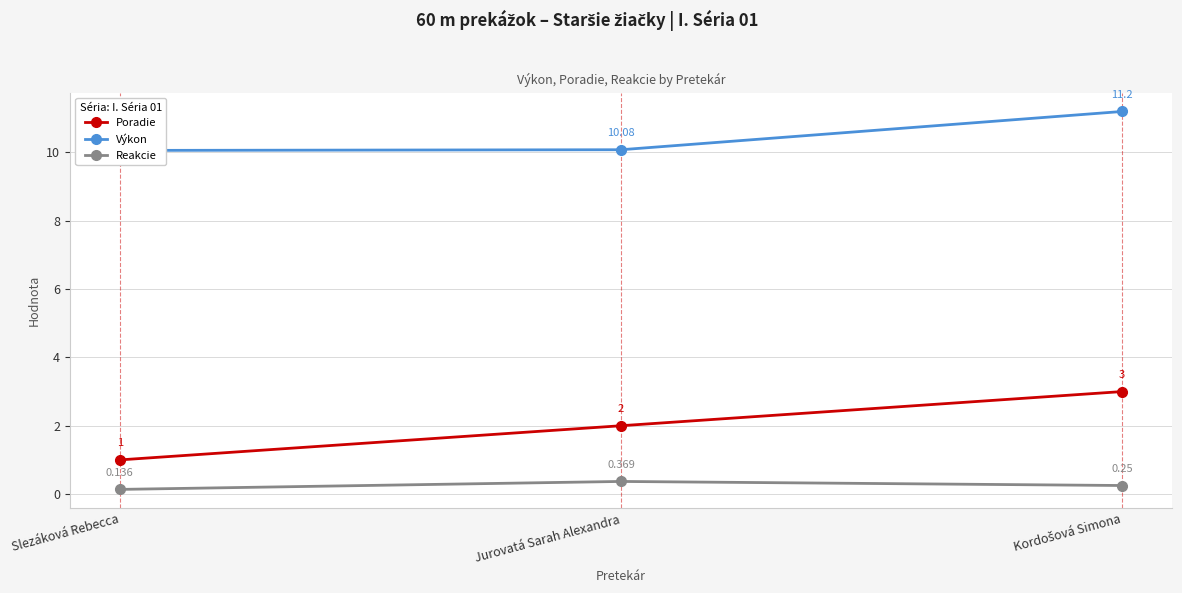

Does the chart have visible grid lines?

Yes